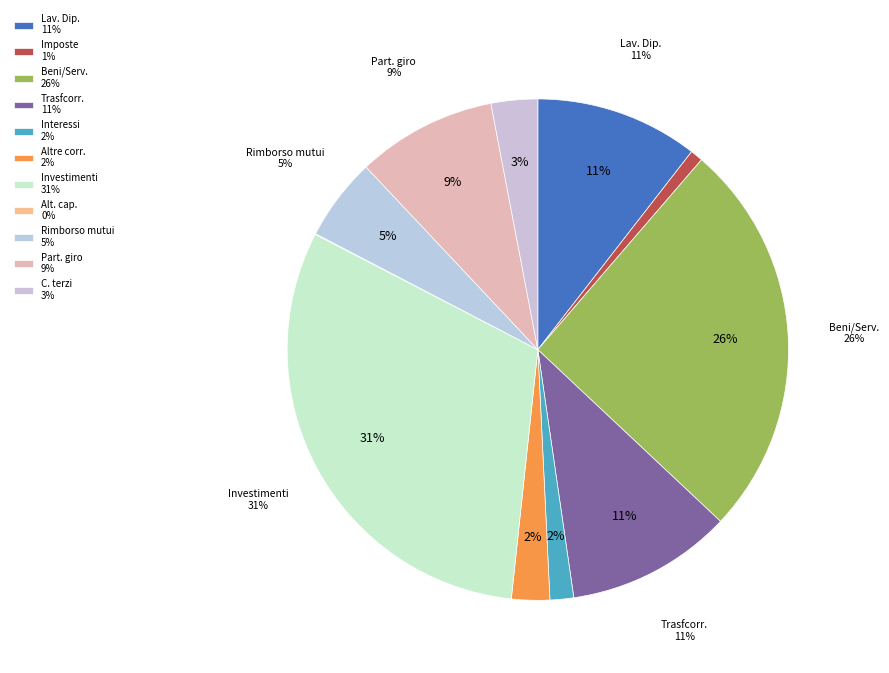

To the nearest percent, what is the average slice percentage?

9%